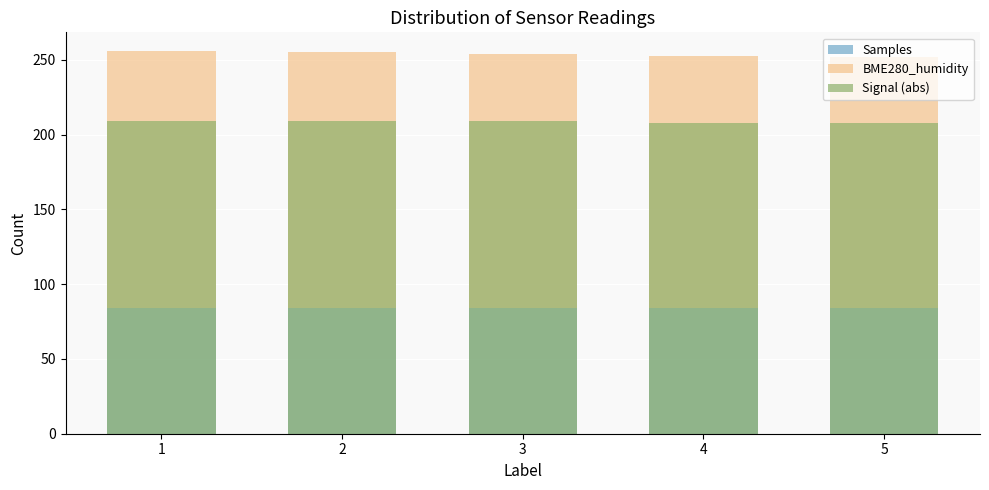

List the labels in order of Samples value, smallest first.

1, 2, 3, 4, 5